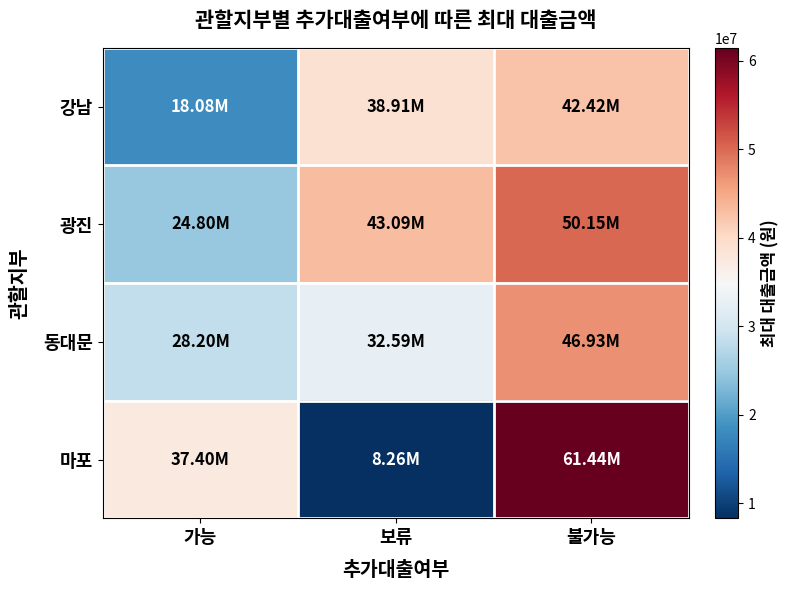

At how many categories does at least one series exceed 60684566?

1